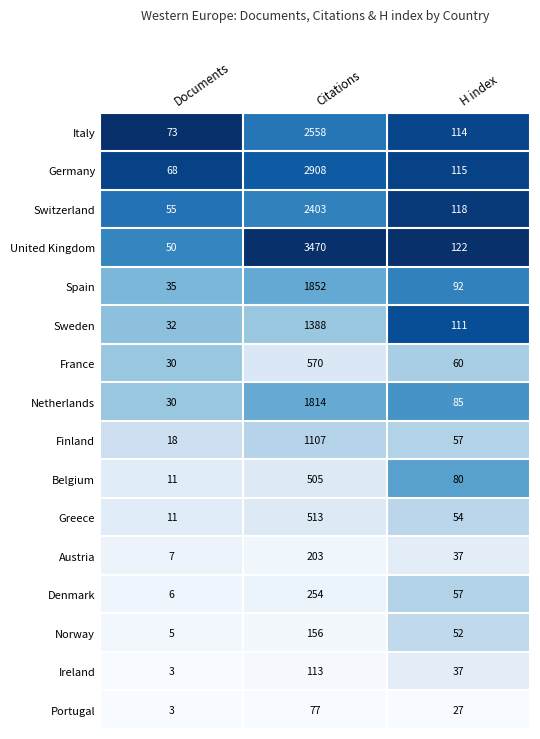

What is the difference between the Norway values at H index and Documents?

47